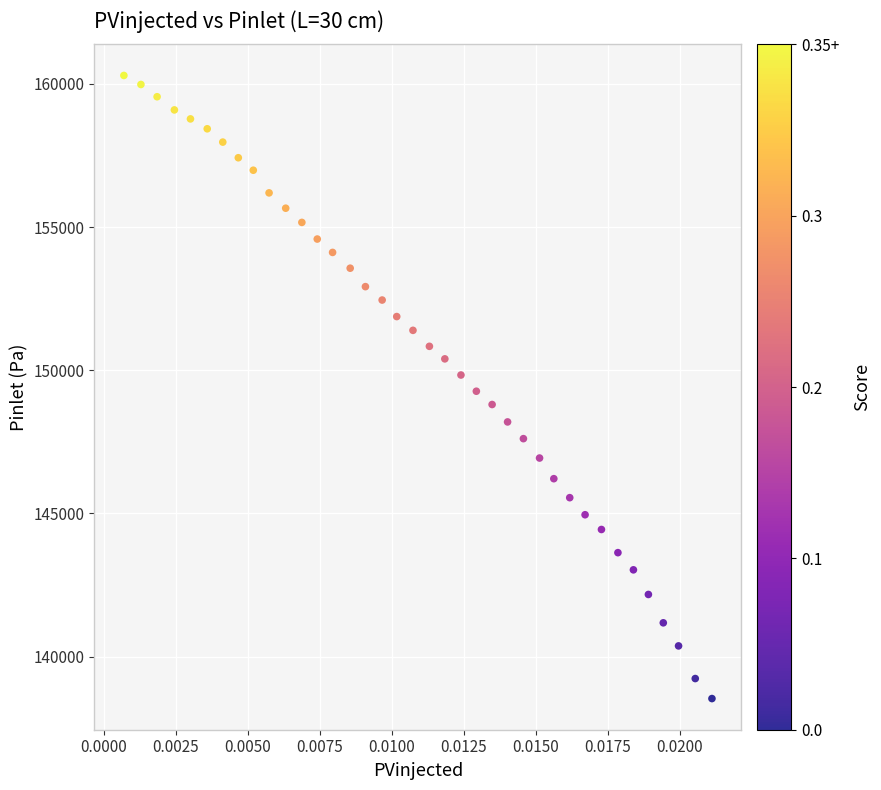

What is the range of Y values (max minus min)?

21758